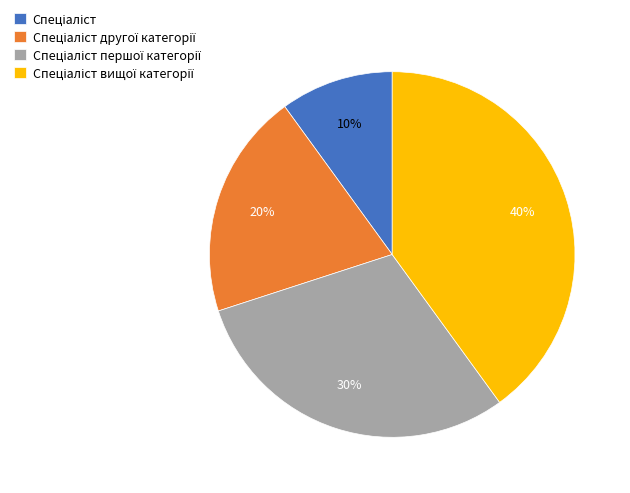

Is there any slice that represents more than half of the pie?

No